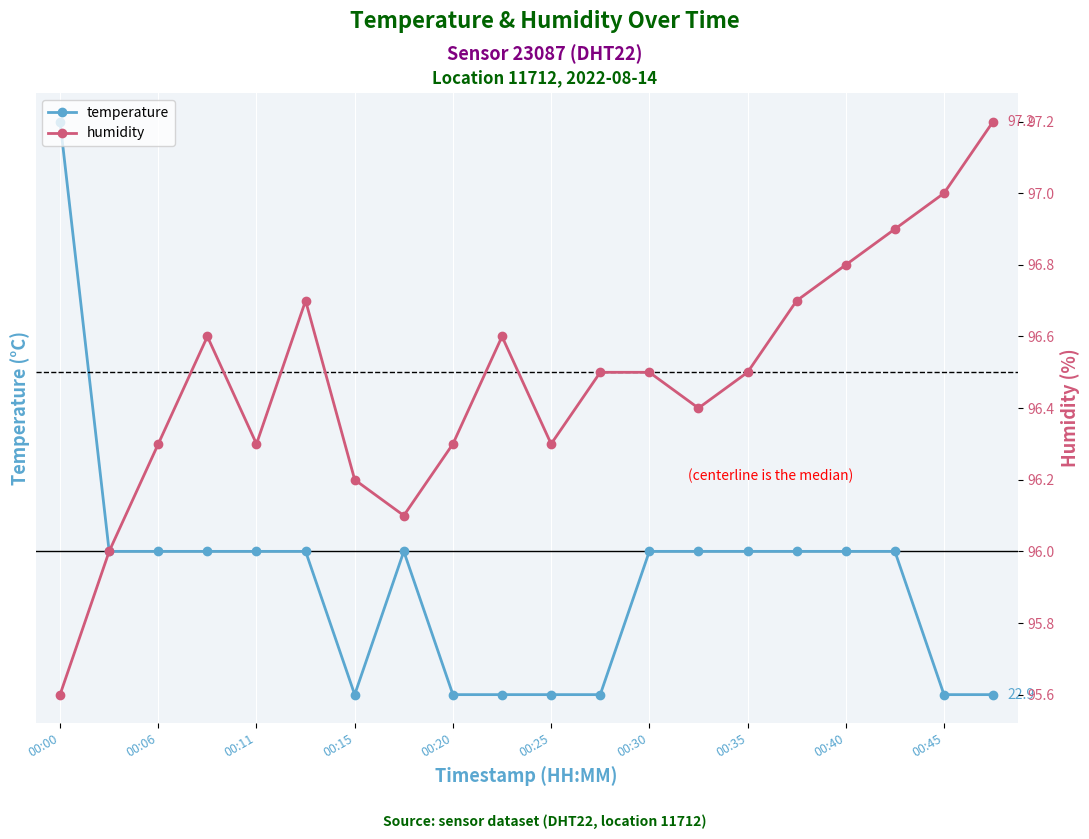

Which series has the largest total across all categories?

humidity